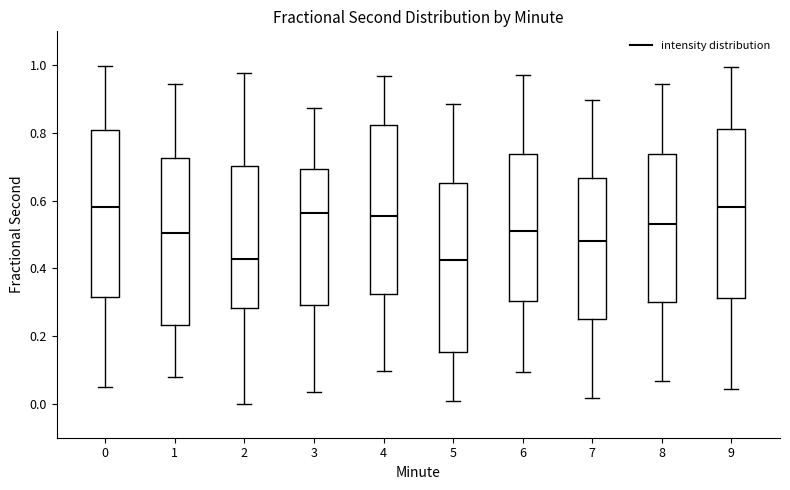

Reading left to right, read every box against the y-axis: the position of its median line, the range the box covers, and the ends of its whiskers. The values are not printed on the chart, so give them approximately, as read against the axis.

0: median 0.58, box 0.32 to 0.80, whiskers 0.06 to 1.00
1: median 0.50, box 0.24 to 0.72, whiskers 0.08 to 0.94
2: median 0.42, box 0.28 to 0.70, whiskers 0.00 to 0.98
3: median 0.56, box 0.30 to 0.70, whiskers 0.04 to 0.88
4: median 0.56, box 0.32 to 0.82, whiskers 0.10 to 0.96
5: median 0.42, box 0.16 to 0.66, whiskers 0.00 to 0.88
6: median 0.50, box 0.30 to 0.74, whiskers 0.10 to 0.98
7: median 0.48, box 0.26 to 0.66, whiskers 0.02 to 0.90
8: median 0.54, box 0.30 to 0.74, whiskers 0.06 to 0.94
9: median 0.58, box 0.32 to 0.82, whiskers 0.04 to 1.00